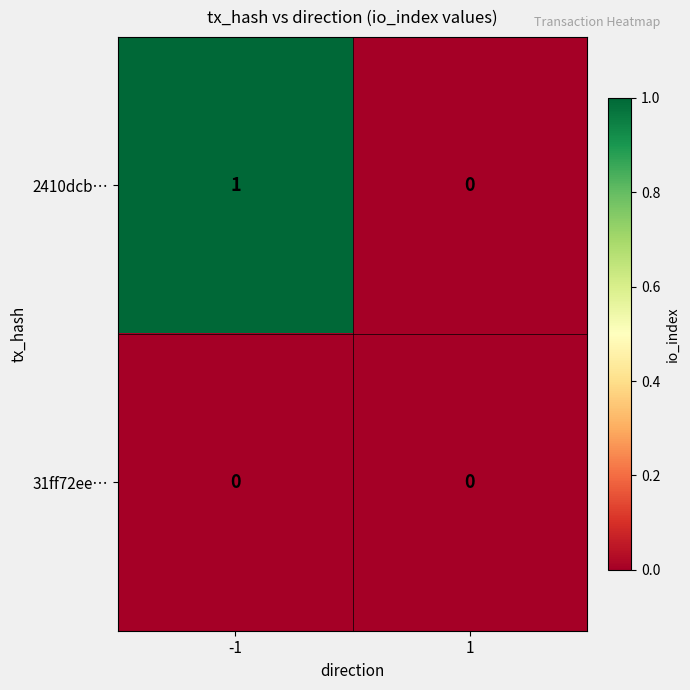

Rank the series at -1 from lowest to highest value.

31ff72ee…, 2410dcb…